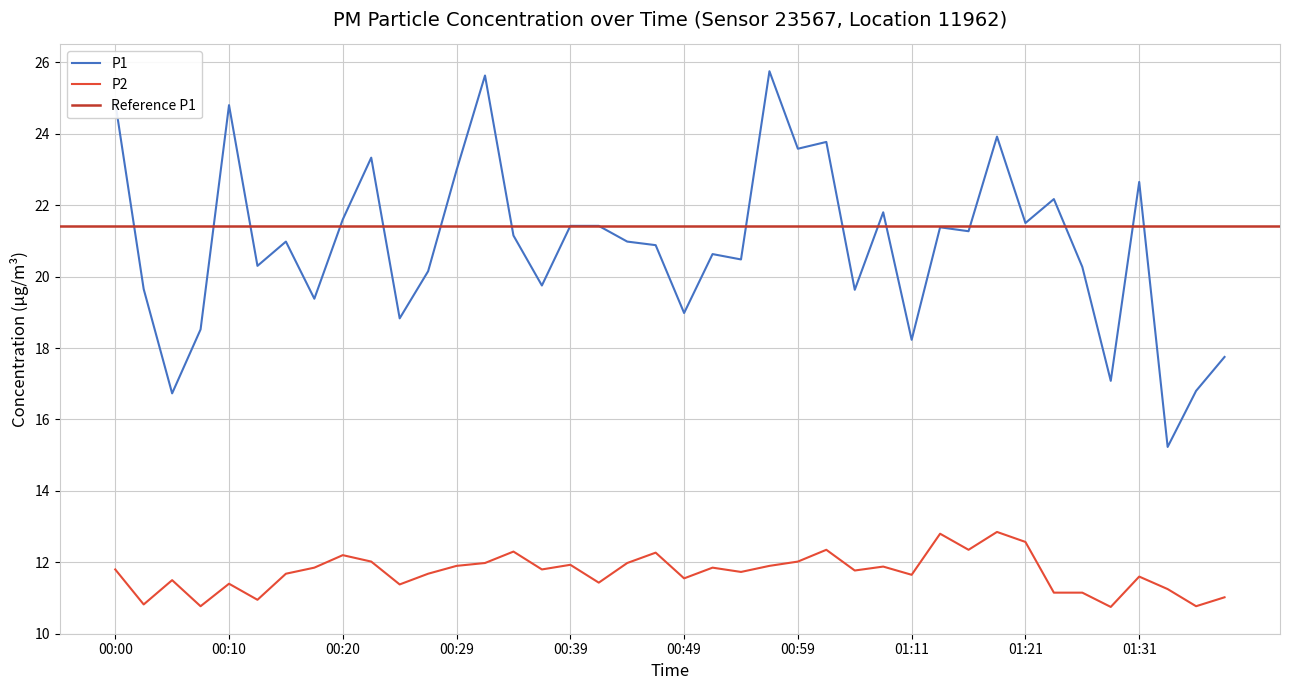

What is the difference between the maximum and minimum values in the P2 series?

2.1